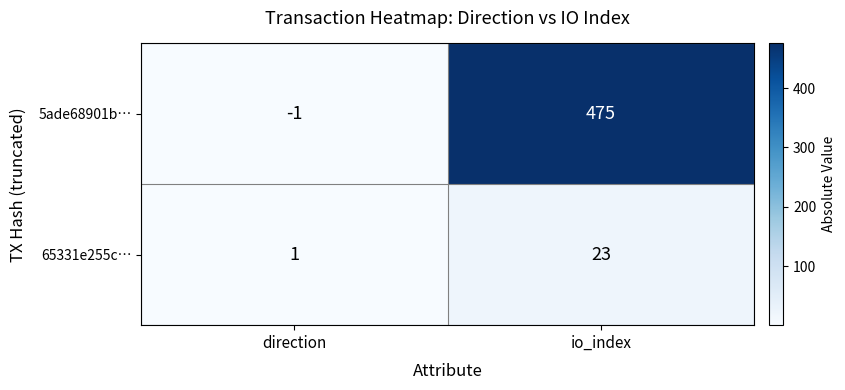

What is the total value across all series at io_index?

498